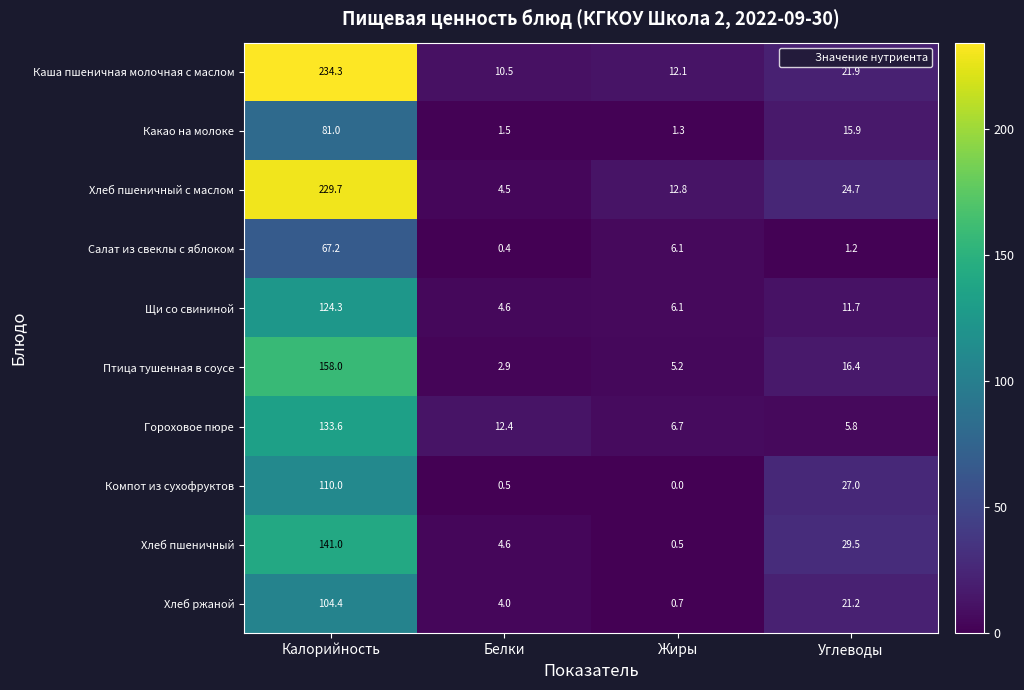

Which series has the largest total across all categories?

Каша пшеничная молочная с маслом